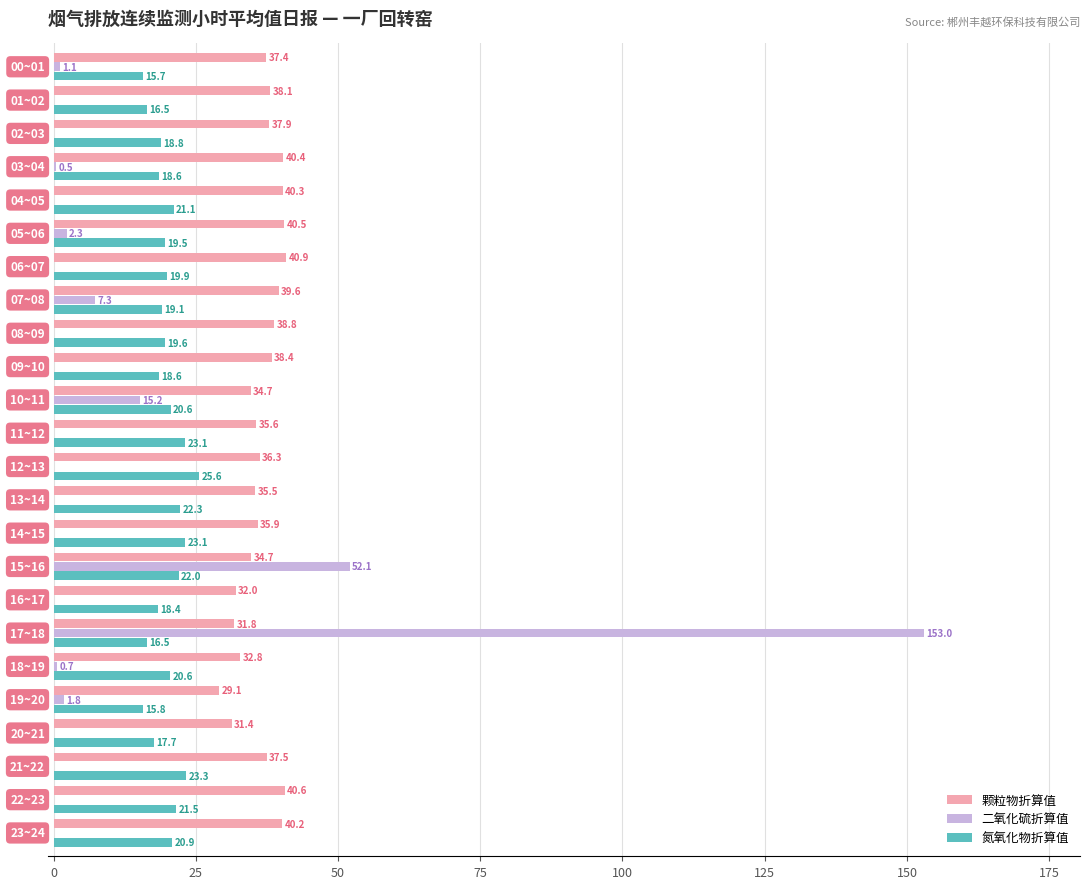

What is the maximum value shown in the chart?

153.0